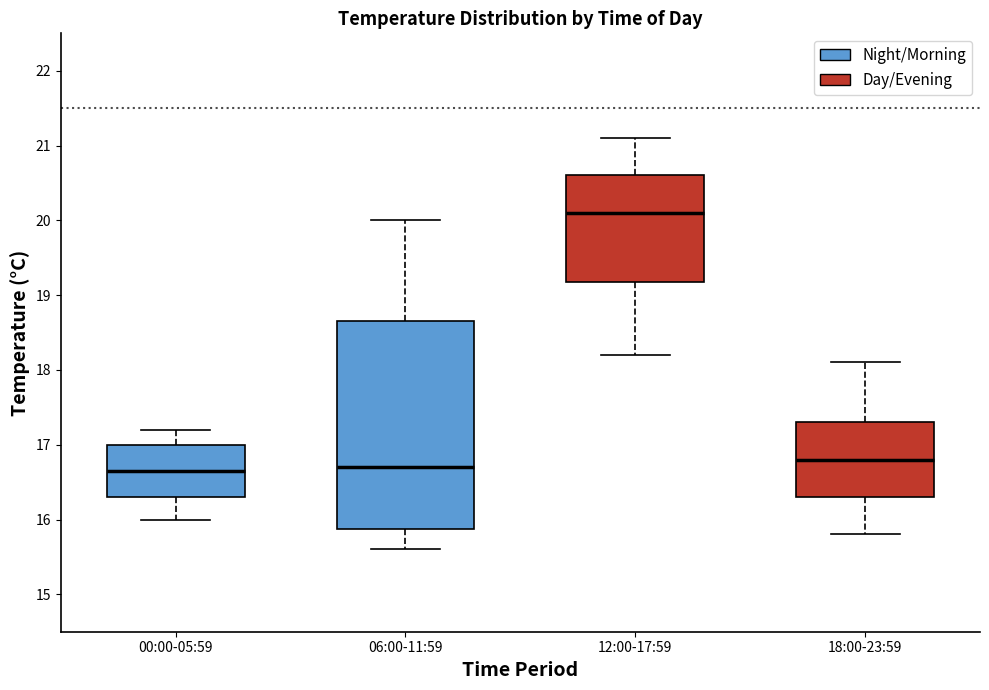

Reading left to right, transcribe this box plot: for each box, give where its median line is, the range the box spans, and where its two whiskers end, as read against the y-axis. The values are not printed on the chart, so give them approximately, as read against the axis.

00:00-05:59: median 16.7, box 16.3 to 17.0, whiskers 16.0 to 17.2
06:00-11:59: median 16.7, box 15.9 to 18.7, whiskers 15.6 to 20.0
12:00-17:59: median 20.1, box 19.2 to 20.6, whiskers 18.2 to 21.1
18:00-23:59: median 16.8, box 16.3 to 17.3, whiskers 15.8 to 18.1